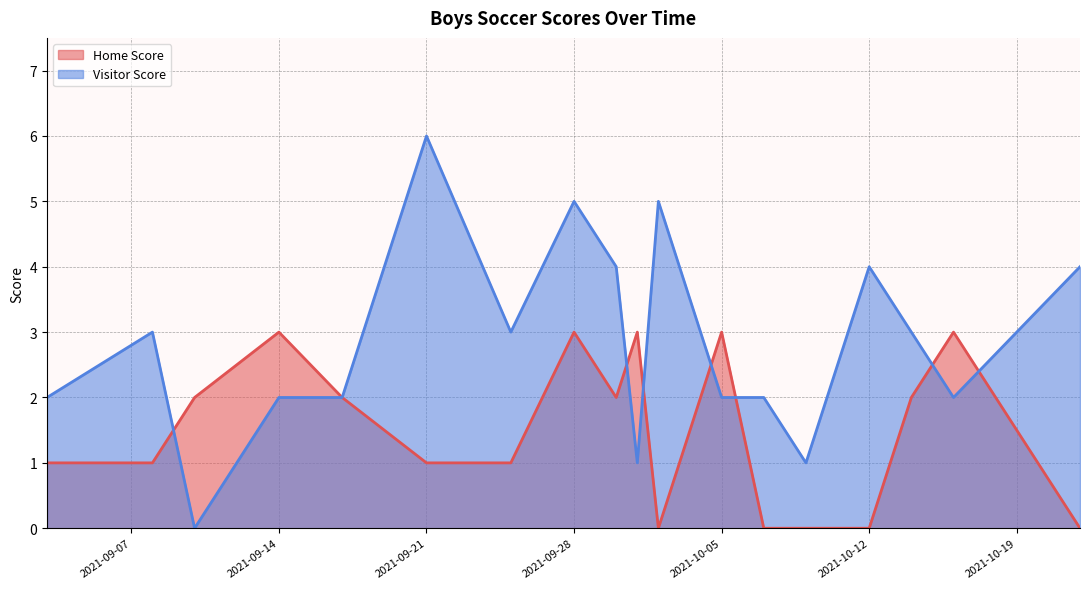

Is it true that Visitor Score equals 1 at 2021-10-05?

False